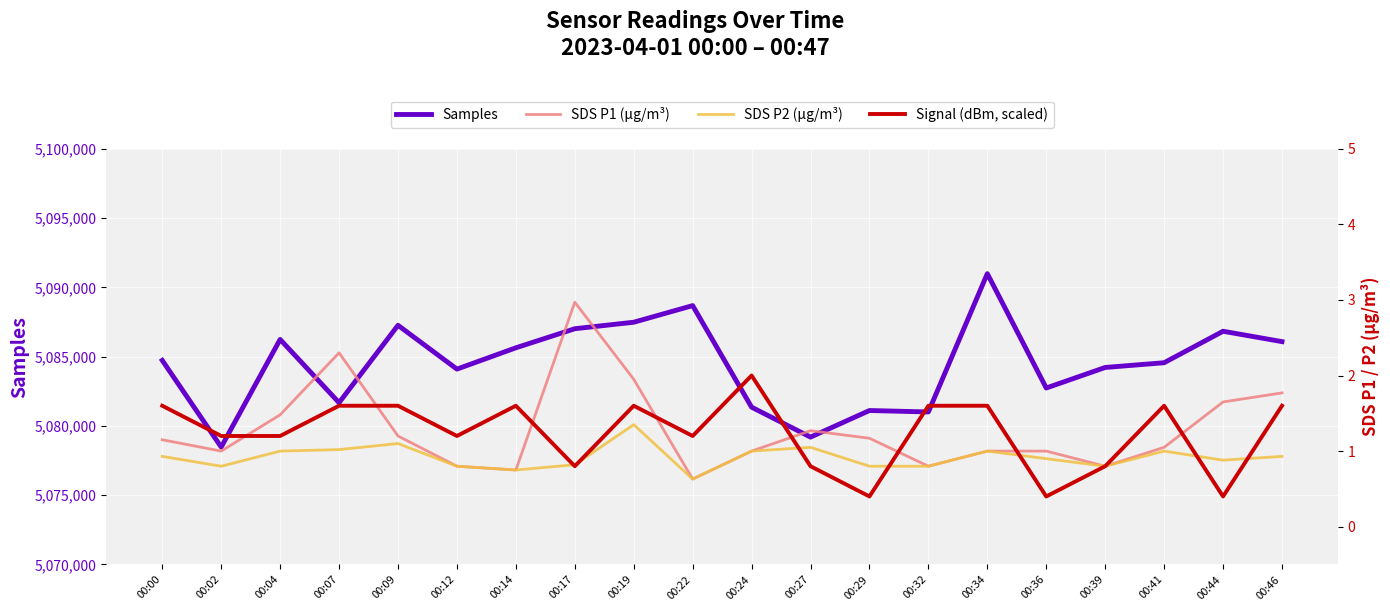

At how many categories does at least one series exceed 4185508?

20